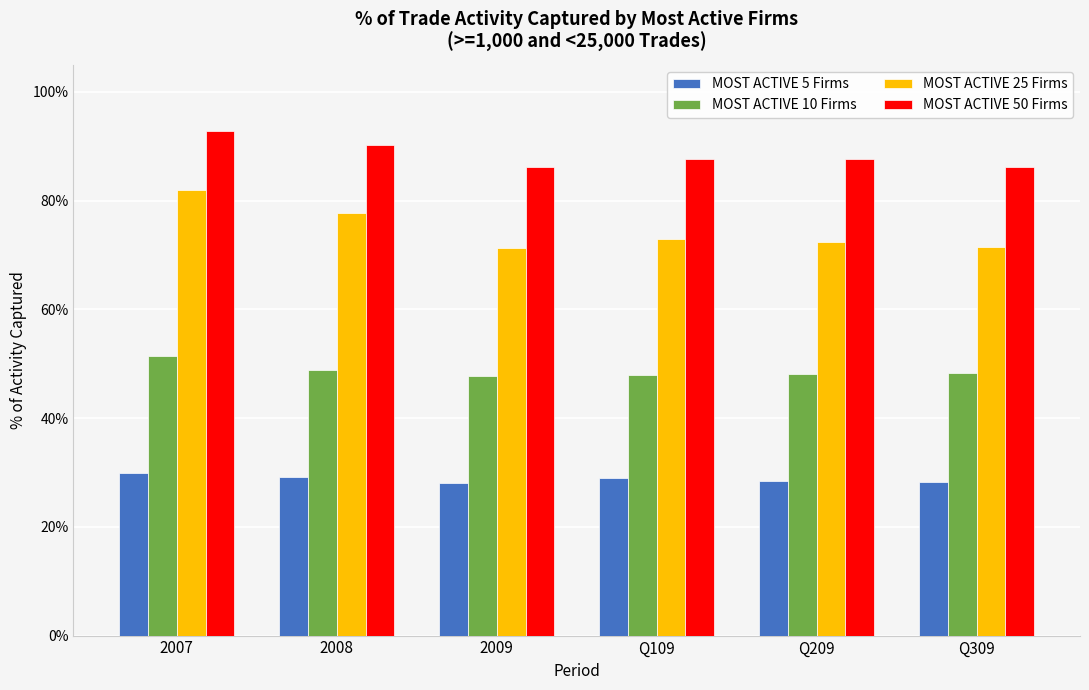

How many data points does each series have?

6